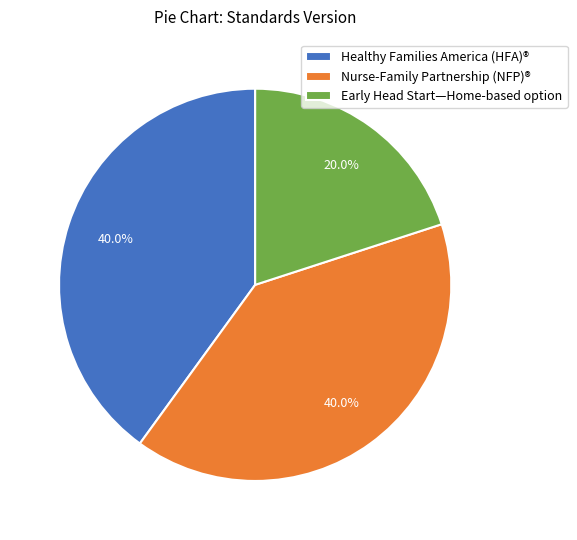

To the nearest percent, what percentage of the pie is Nurse-Family Partnership (NFP)®?

40%